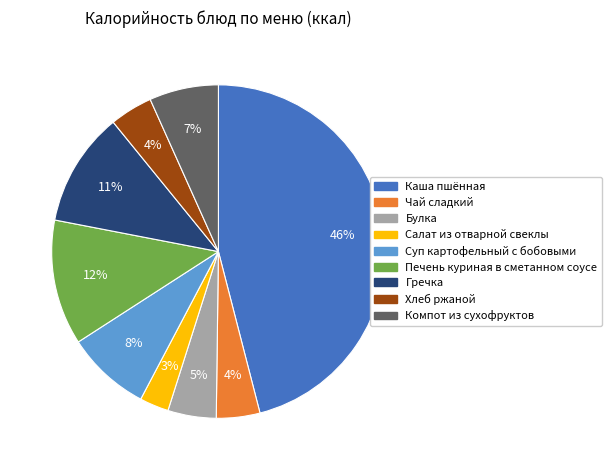

How many slices are in this pie chart?

9